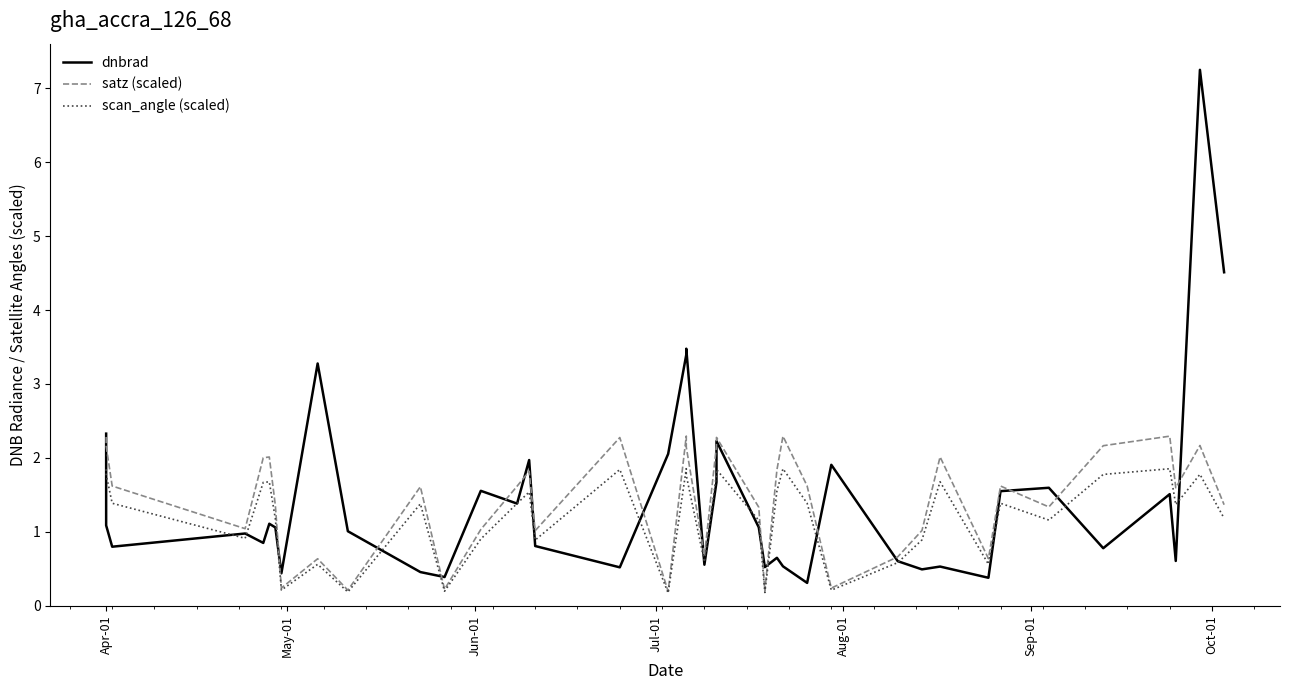

How many lines are shown in the chart?

3